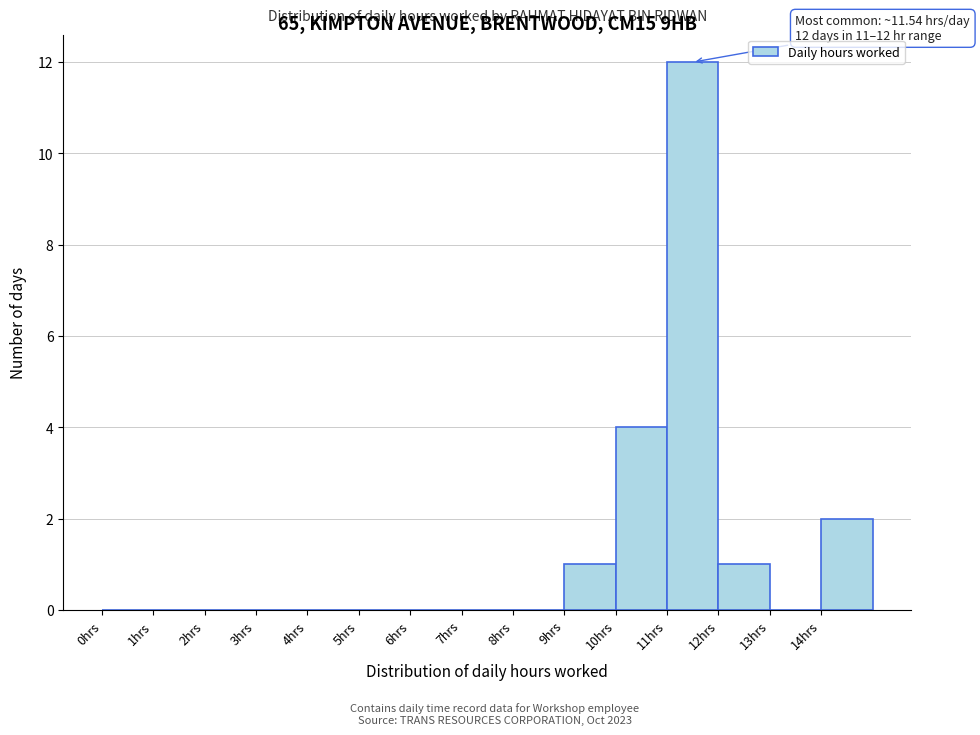

Over which range of the x-axis is the bar tallest?

11 to 12